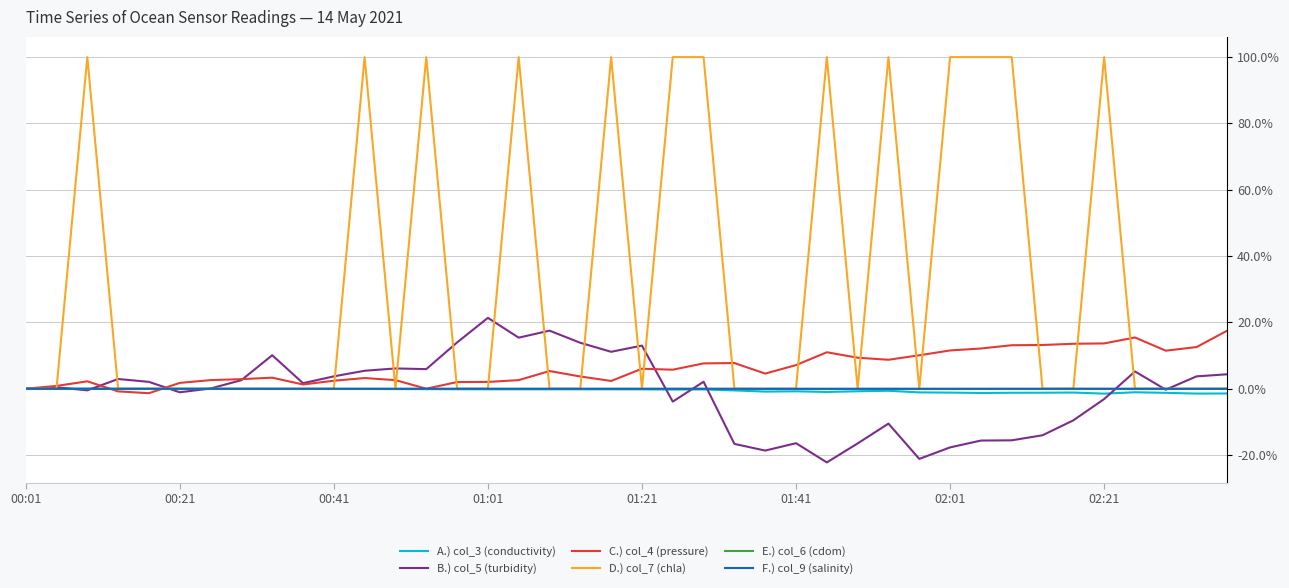

What is the minimum value shown in the chart?

-22.2